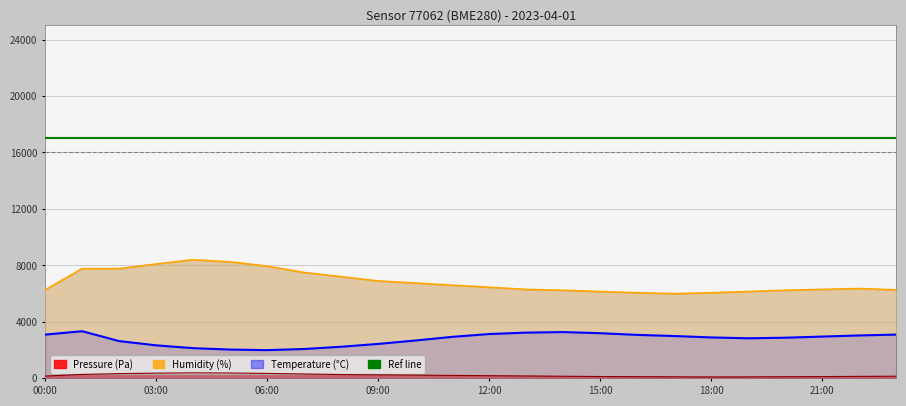

How many values in the humidity series are below 6450?

12